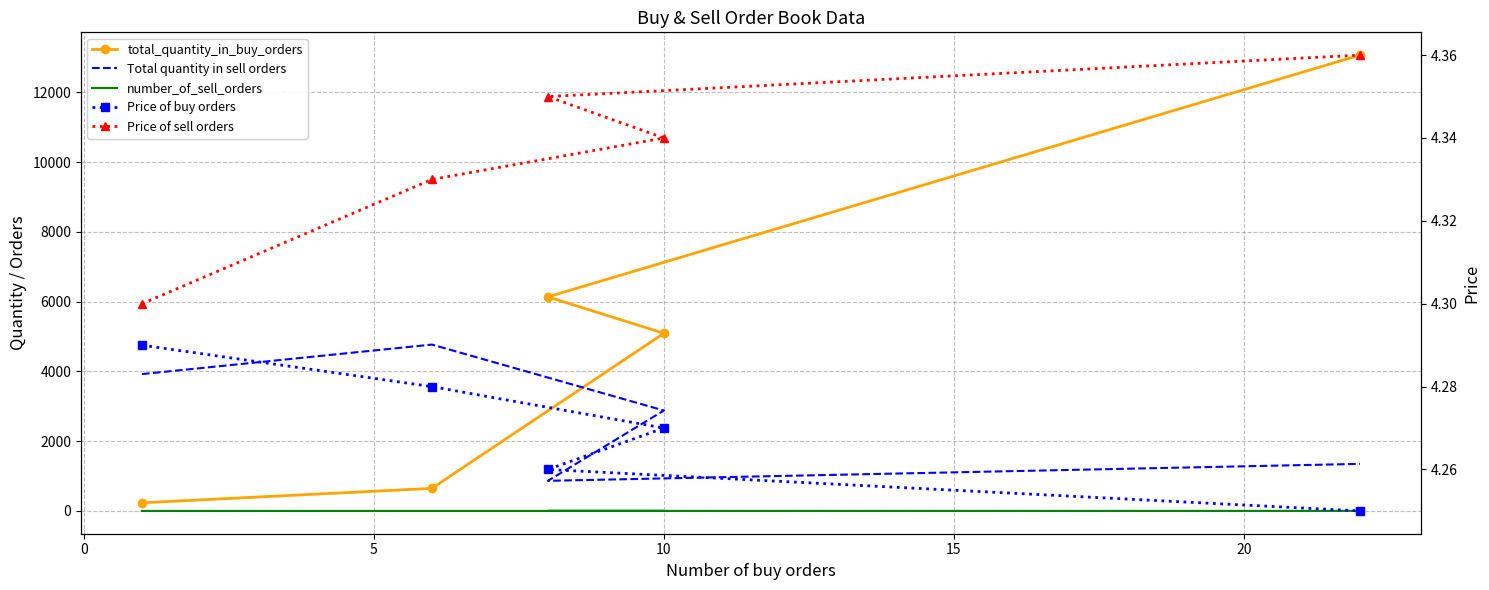

What is the difference between the second highest and minimum values in the total_quantity_in_buy_orders series?

5904.0